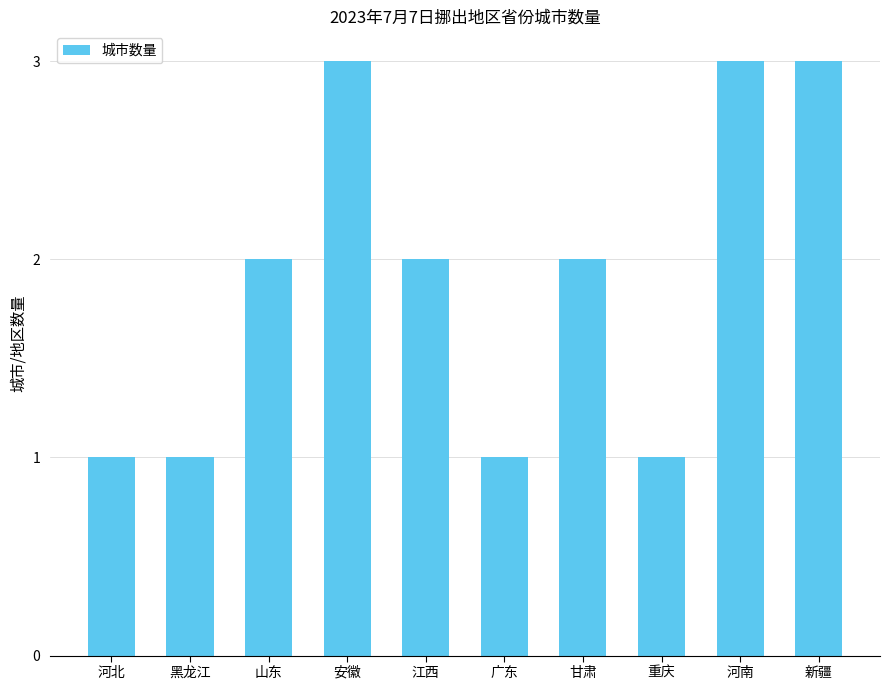

What is the change in value from 黑龙江 to 新疆?

+2